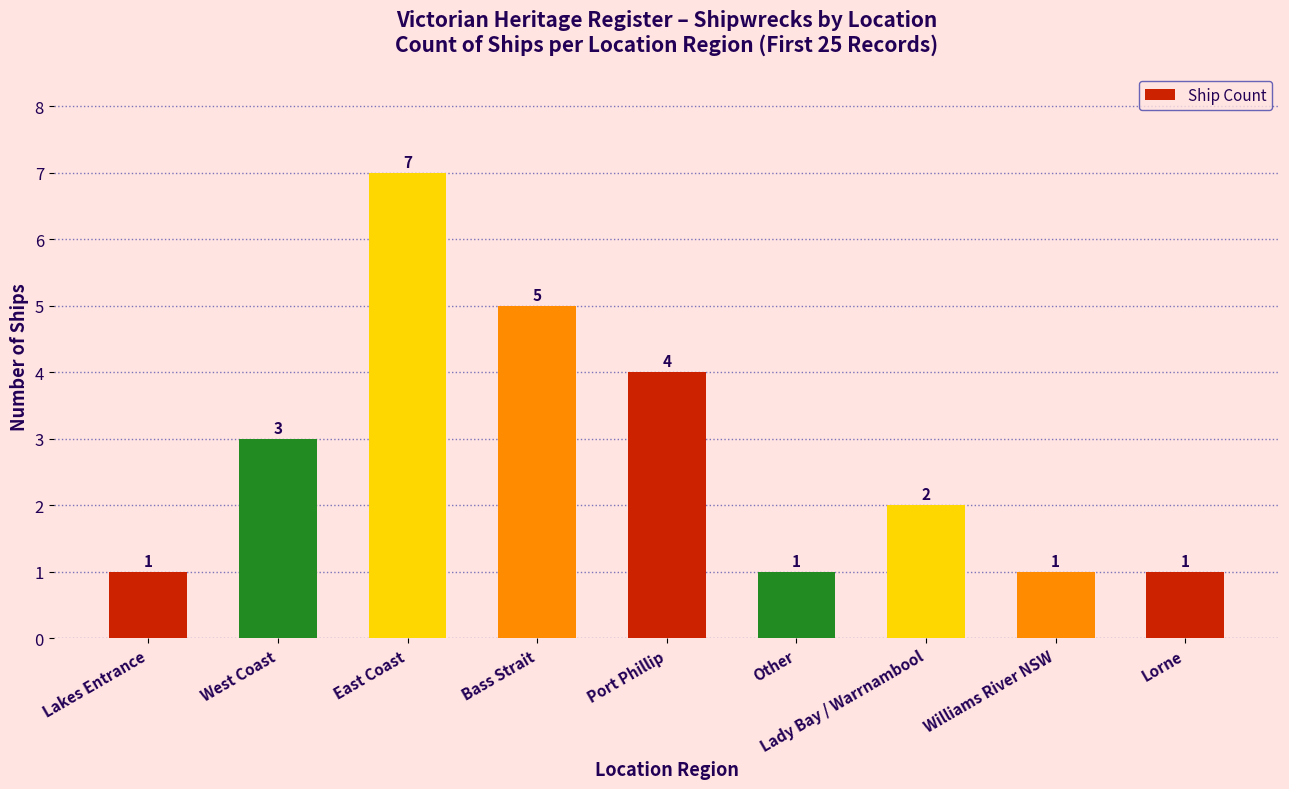

What is the sum of all values?

25